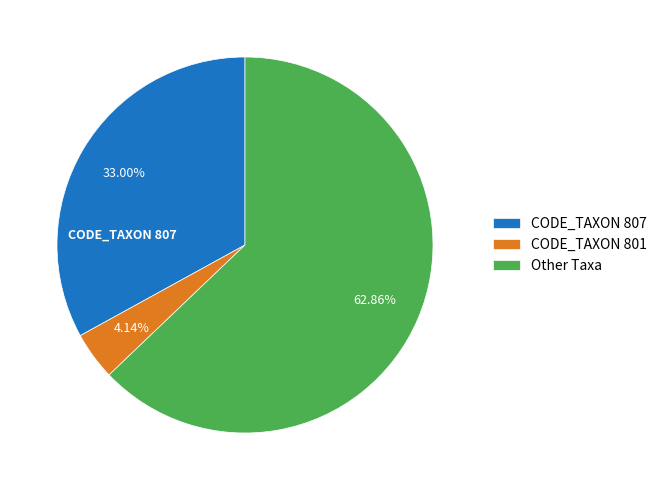

Is the sum of Other Taxa and CODE_TAXON 801 greater than half?

Yes